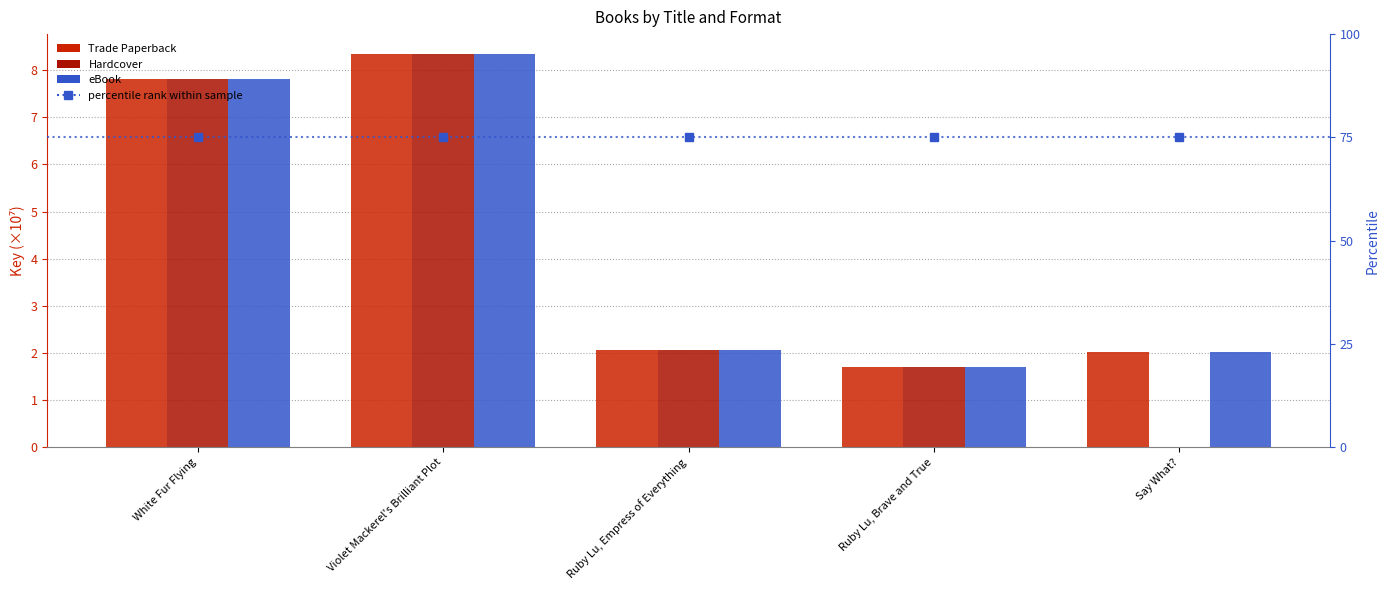

What value does the Trade Paperback series have at Say What??

2.0